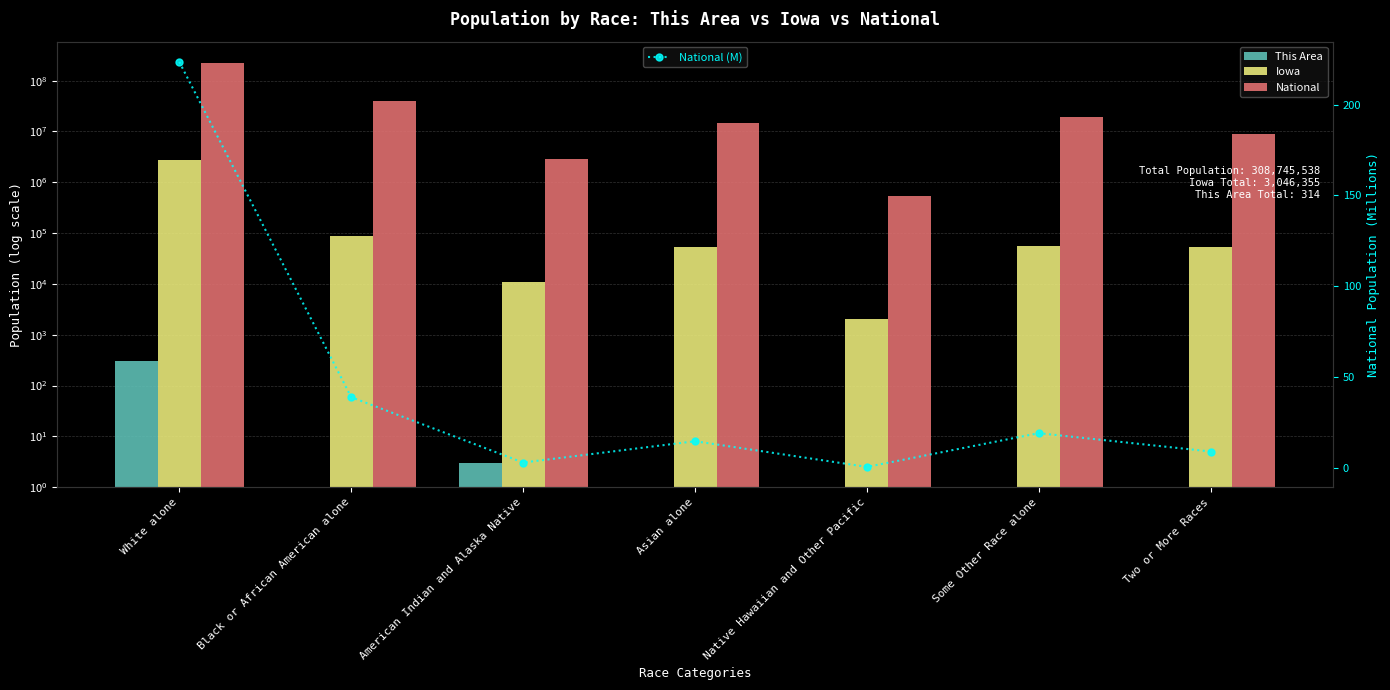

At which label does National reach its peak?

White alone